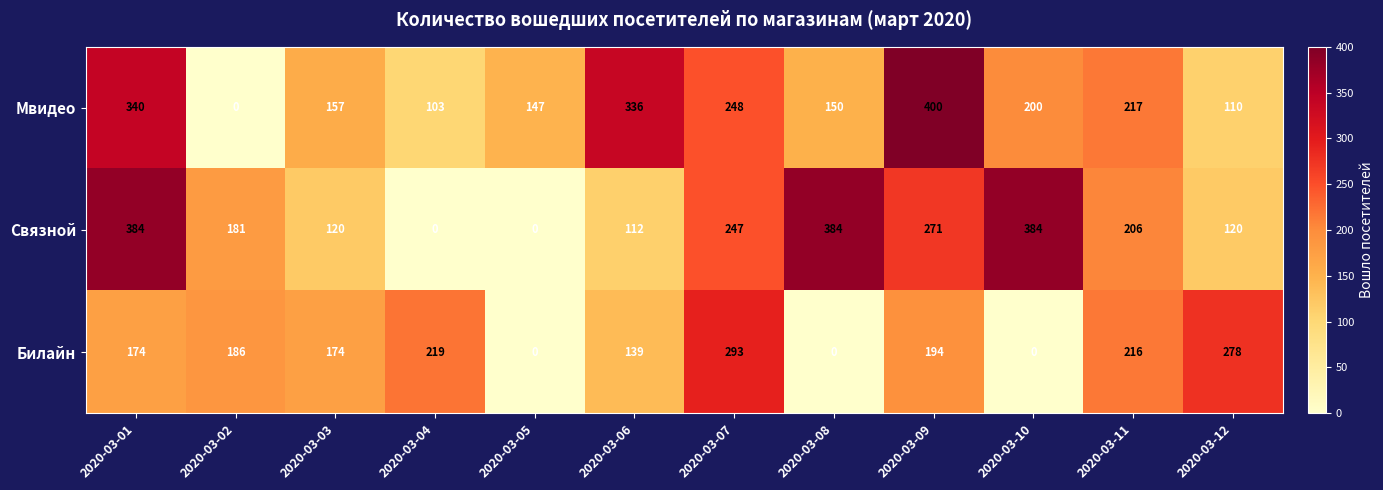

Which label corresponds to the largest value in the chart?

2020-03-09